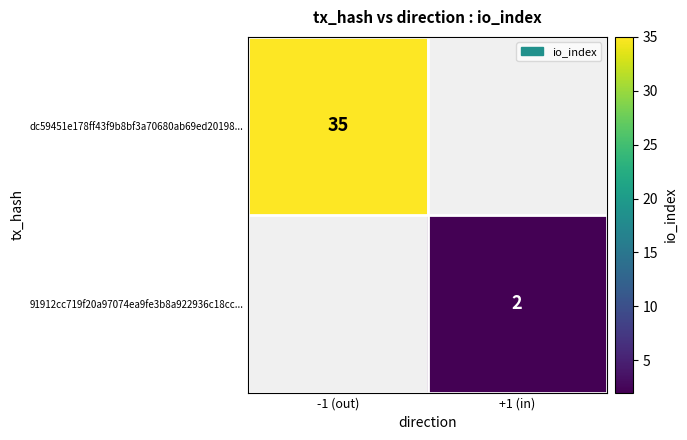

Which category has the highest value across all series?

-1 (out)